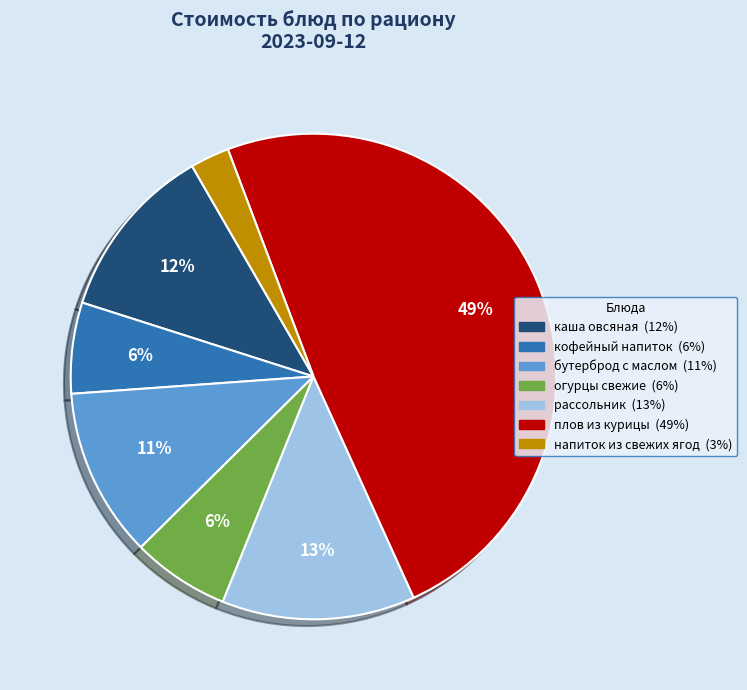

The каша овсяная slice represents 19% of the pie. True or false?

False